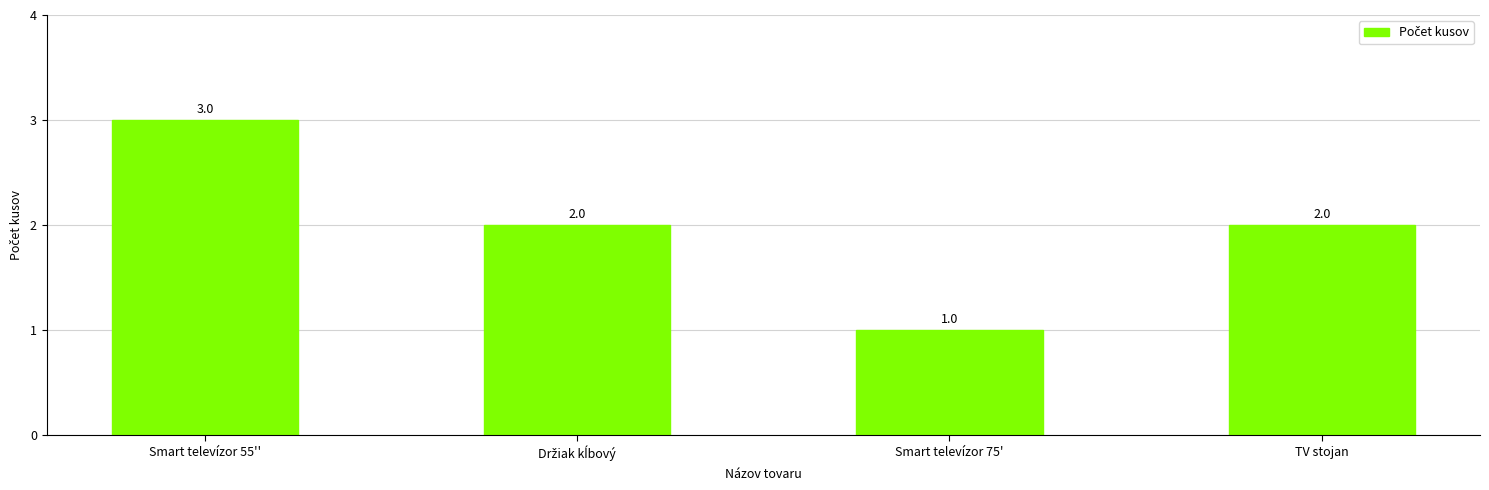

How many values are between 2 and 3?

3